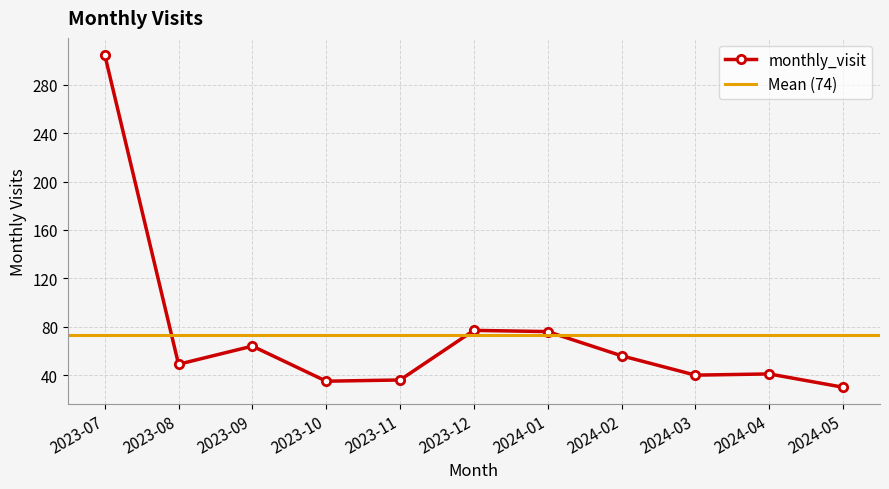

The value at 2023-08 is 49. True or false?

True